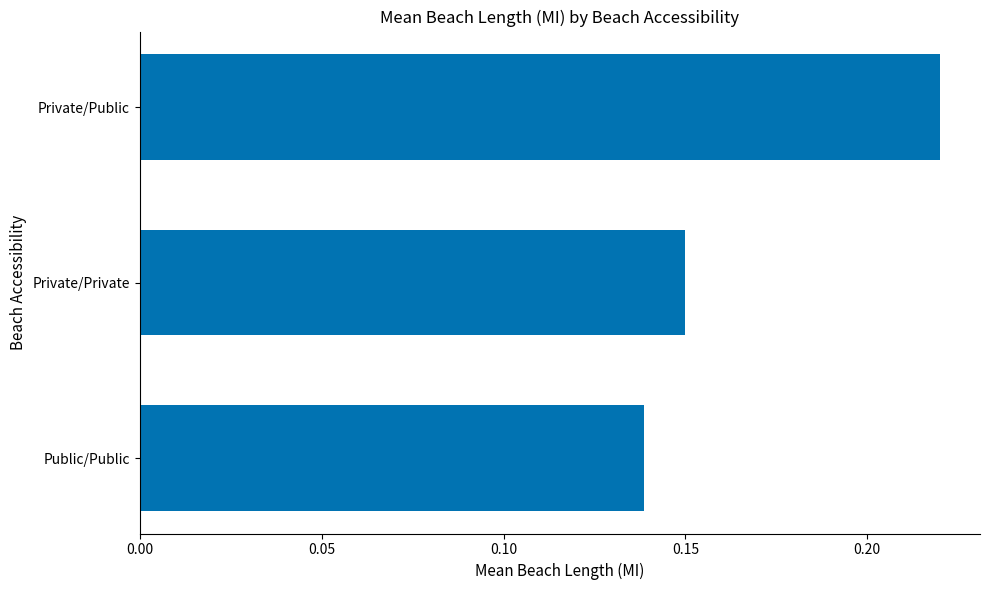

Is it true that the value at Private/Public is 0.3?

False